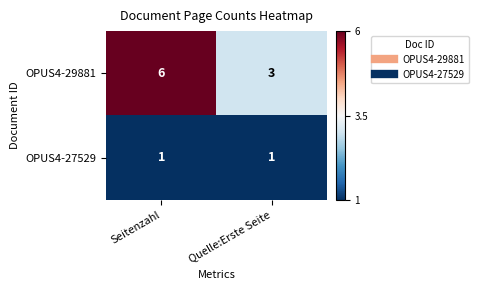

Which series changed the most between Seitenzahl and Quelle:Erste Seite?

OPUS4-29881